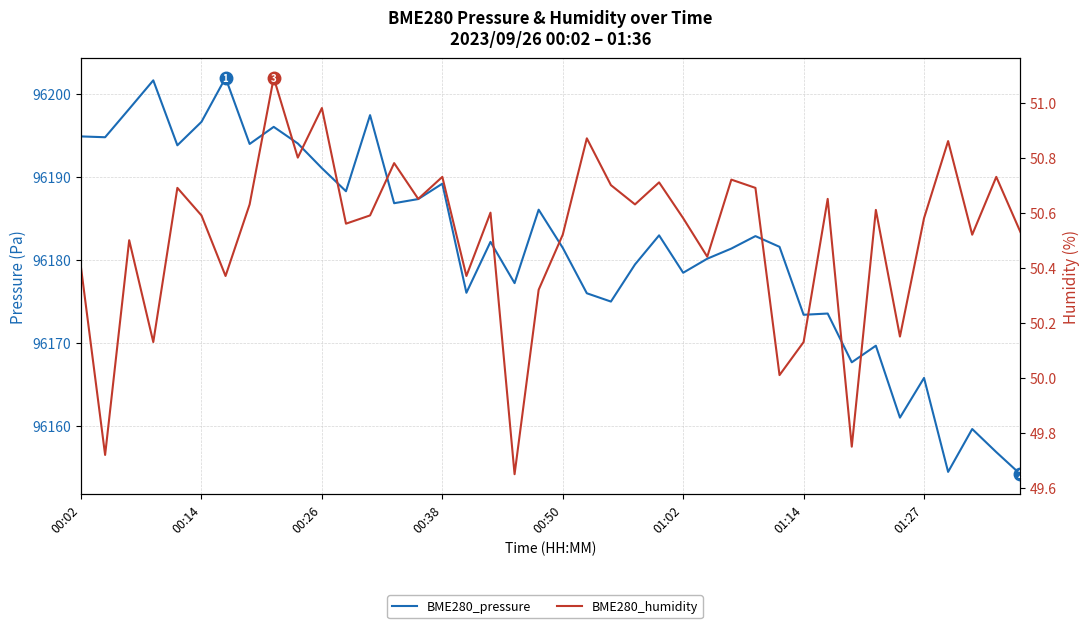

Which series has the largest total across all categories?

BME280_pressure